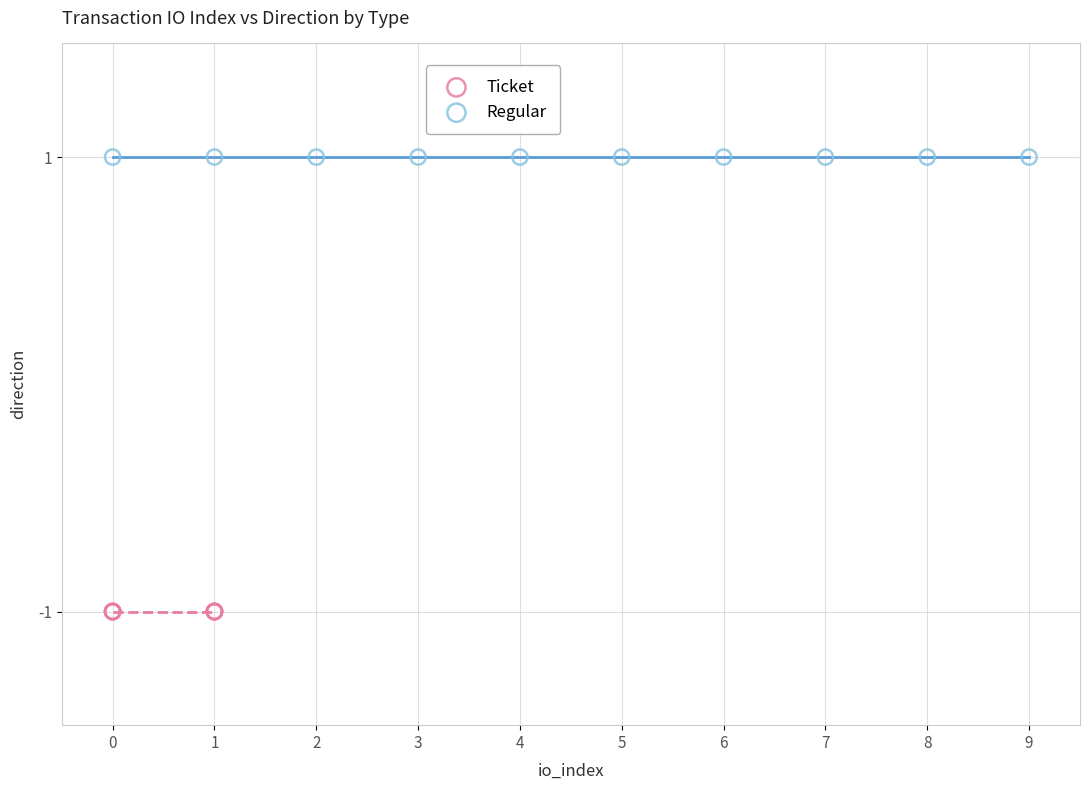

Which series contains the highest Y value?

Regular